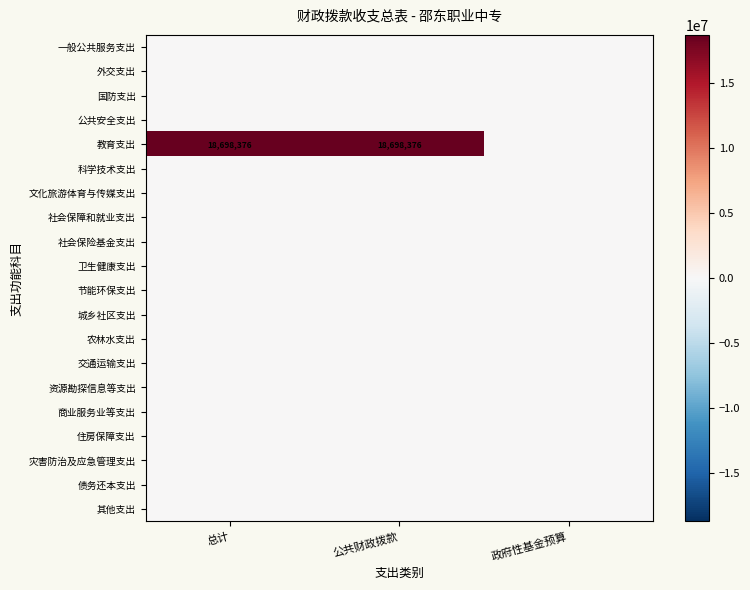

How many distinct data groups are displayed?

20